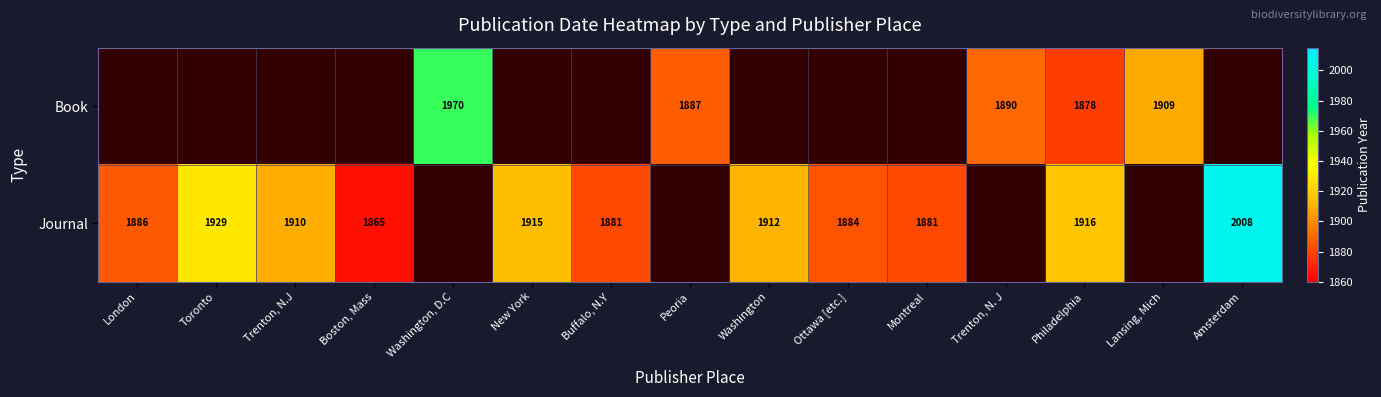

True or false: Journal has a value of 2848 at New York.

False